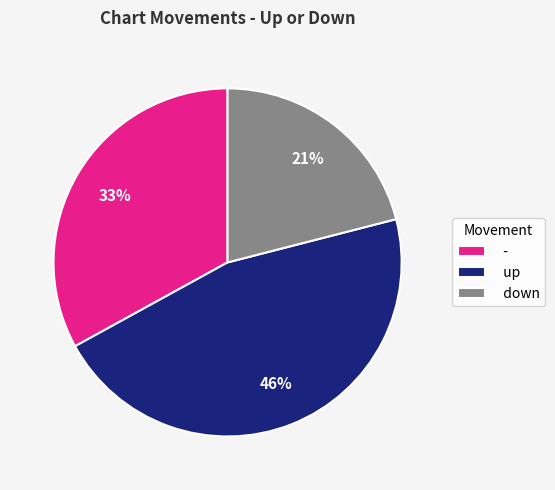

Which slice is the largest?

up